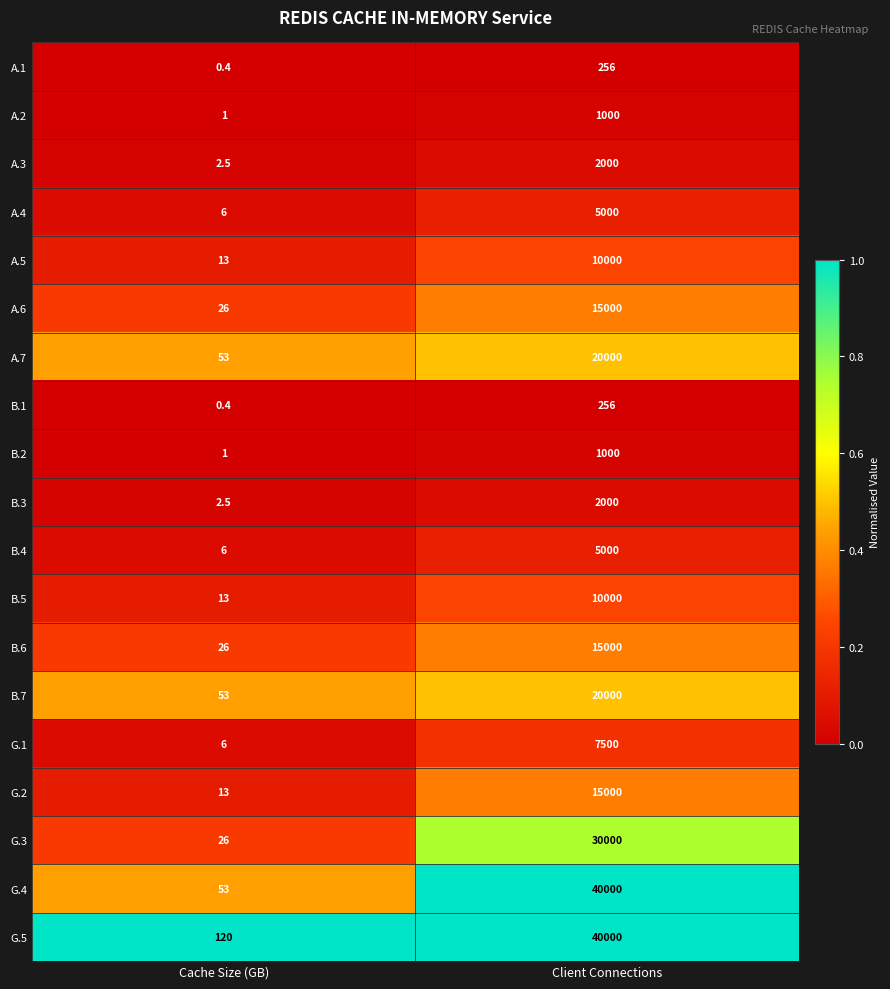

How many categories are shown in the chart?

2